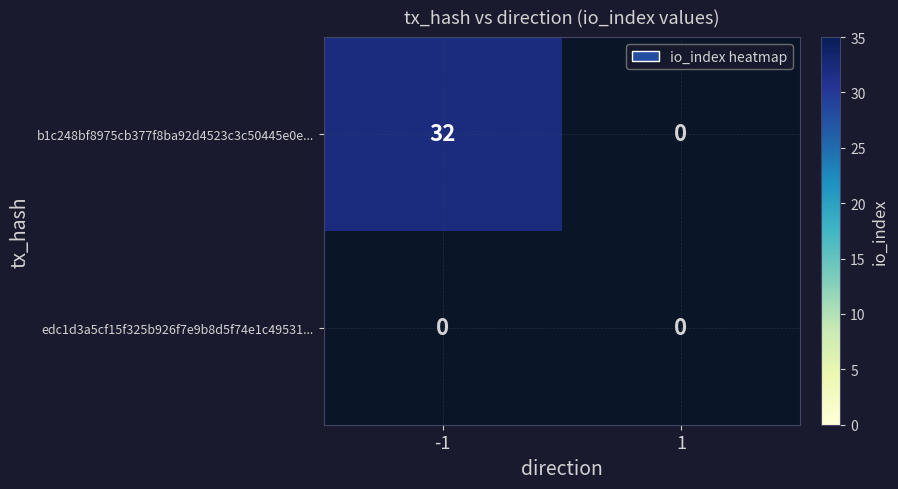

Reading right to left, what are all the values shown in this chart?

b1c248bf8975cb377f8ba92d4523c3c50445e0e: 0	32
edc1d3a5cf15f325b926f7e9b8d5f74e1c49531: 0	0